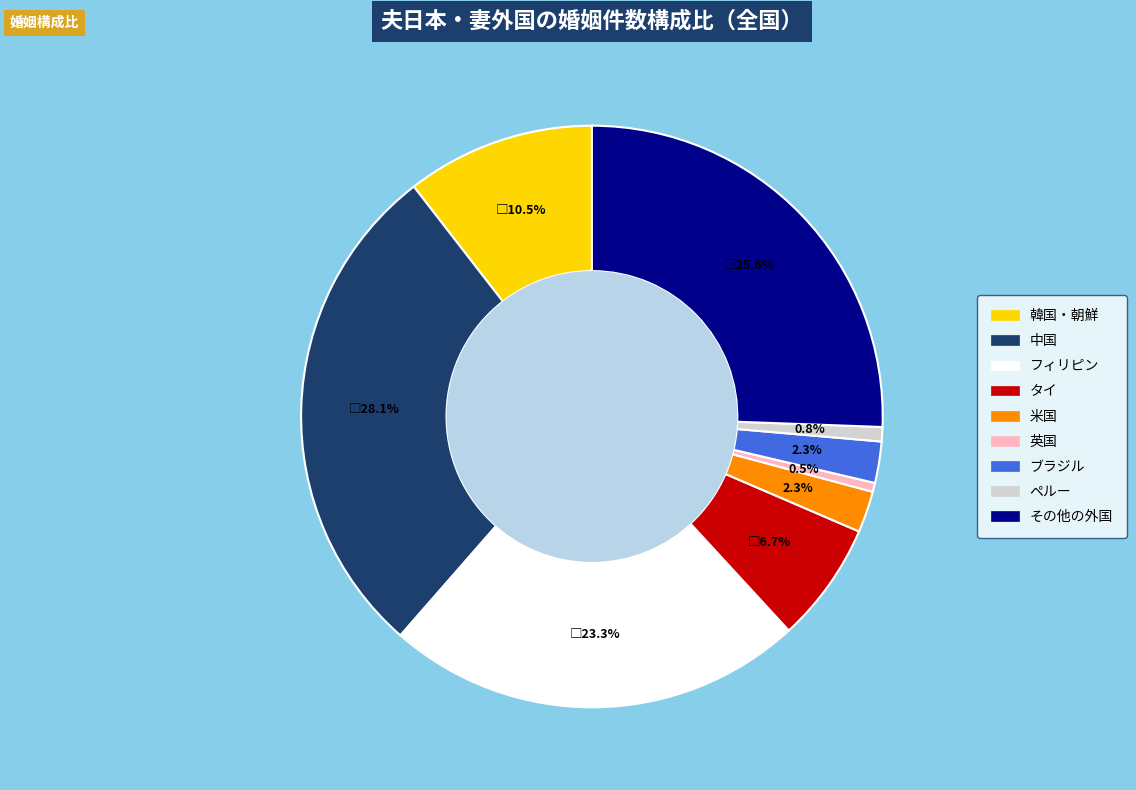

How much of the chart is everything except 韓国・朝鮮?

89.5%